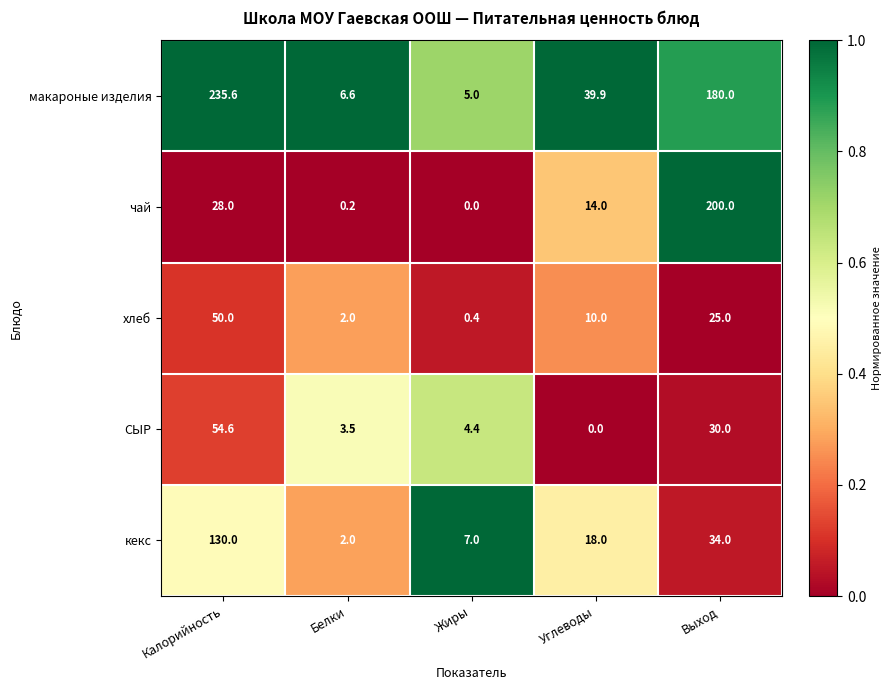

At which label does кекс reach its minimum?

Белки